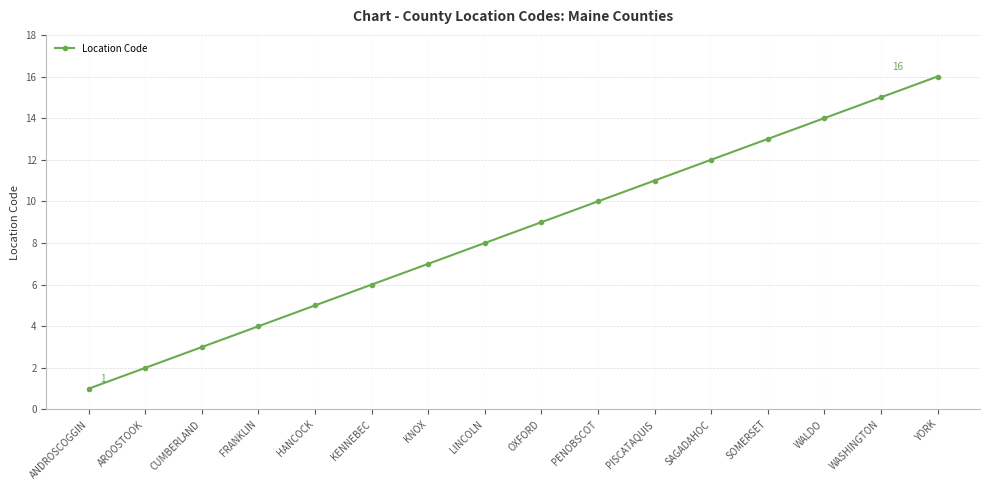

The value at HANCOCK is 5. True or false?

True